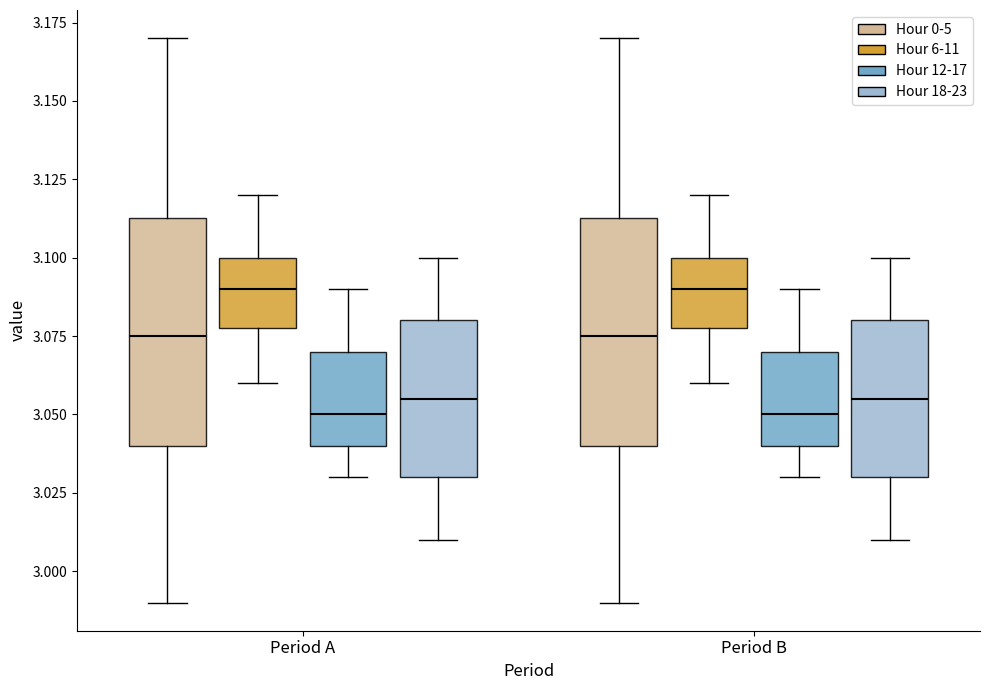

Reading left to right, transcribe this box plot: for each box, give where its median line is, the range the box spans, and where its two whiskers end, as read against the y-axis. The values are not printed on the chart, so give them approximately, as read against the axis.

Period A (Hour 0-5): median 3.075, box 3.040 to 3.115, whiskers 2.990 to 3.170
Period A (Hour 6-11): median 3.090, box 3.080 to 3.100, whiskers 3.060 to 3.120
Period A (Hour 12-17): median 3.050, box 3.040 to 3.070, whiskers 3.030 to 3.090
Period A (Hour 18-23): median 3.055, box 3.030 to 3.080, whiskers 3.010 to 3.100
Period B (Hour 0-5): median 3.075, box 3.040 to 3.115, whiskers 2.990 to 3.170
Period B (Hour 6-11): median 3.090, box 3.080 to 3.100, whiskers 3.060 to 3.120
Period B (Hour 12-17): median 3.050, box 3.040 to 3.070, whiskers 3.030 to 3.090
Period B (Hour 18-23): median 3.055, box 3.030 to 3.080, whiskers 3.010 to 3.100